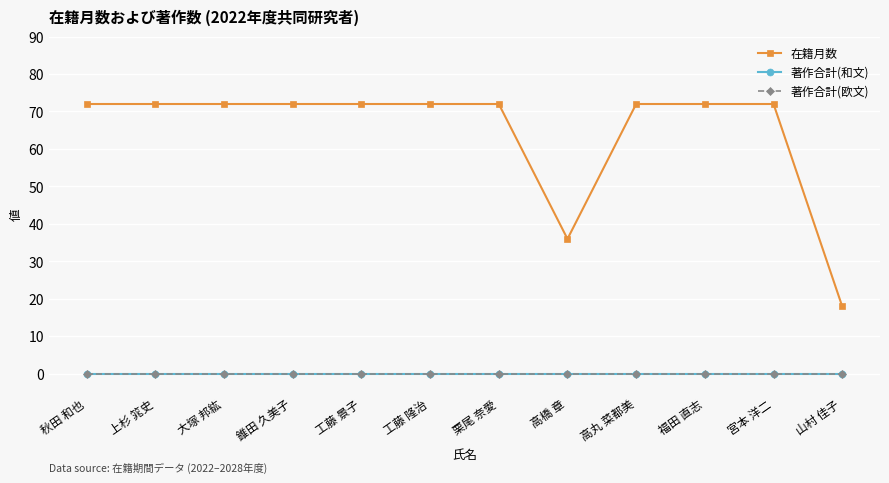

Is this an area chart (filled region under the line)?

No